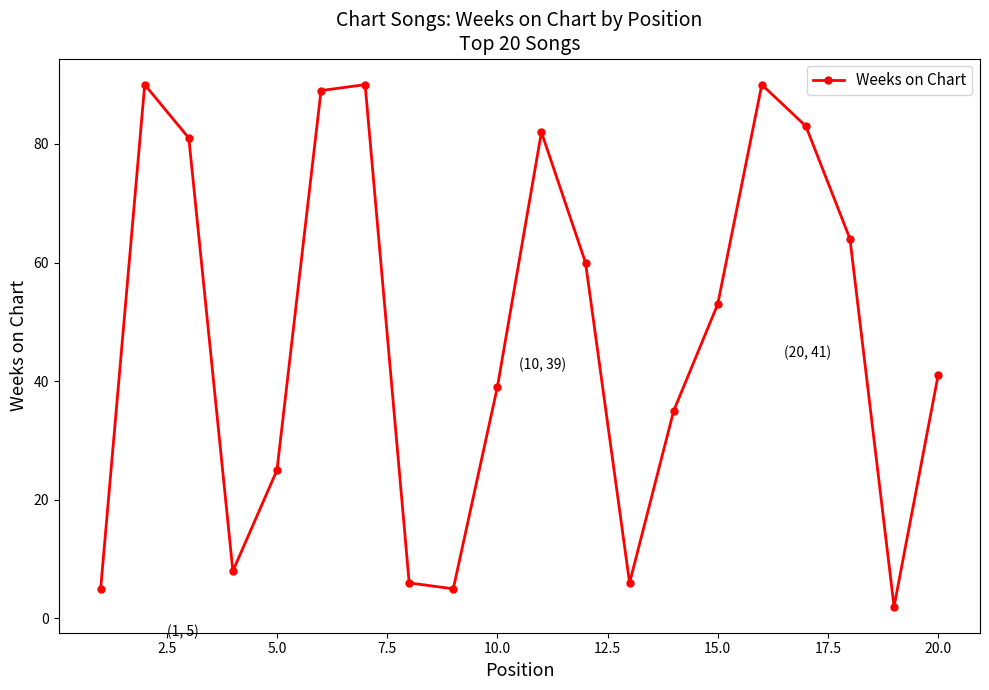

What is the sum of all values?

954